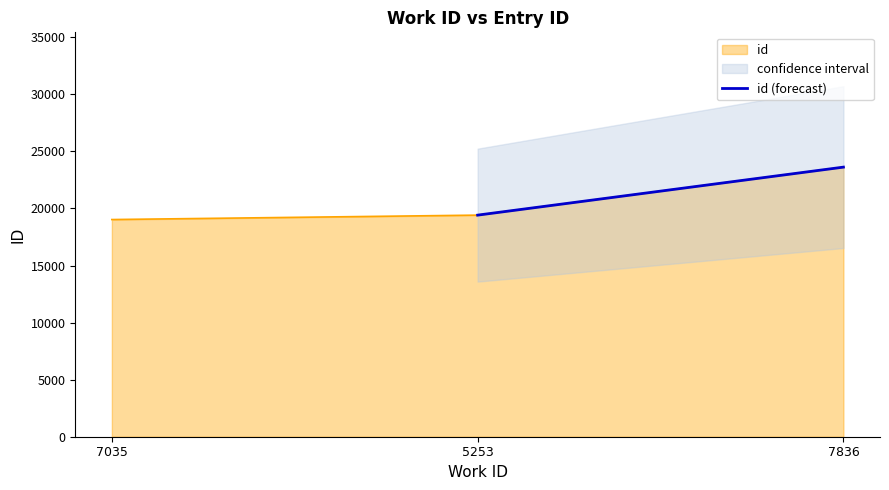

How many data points does each series have?

2